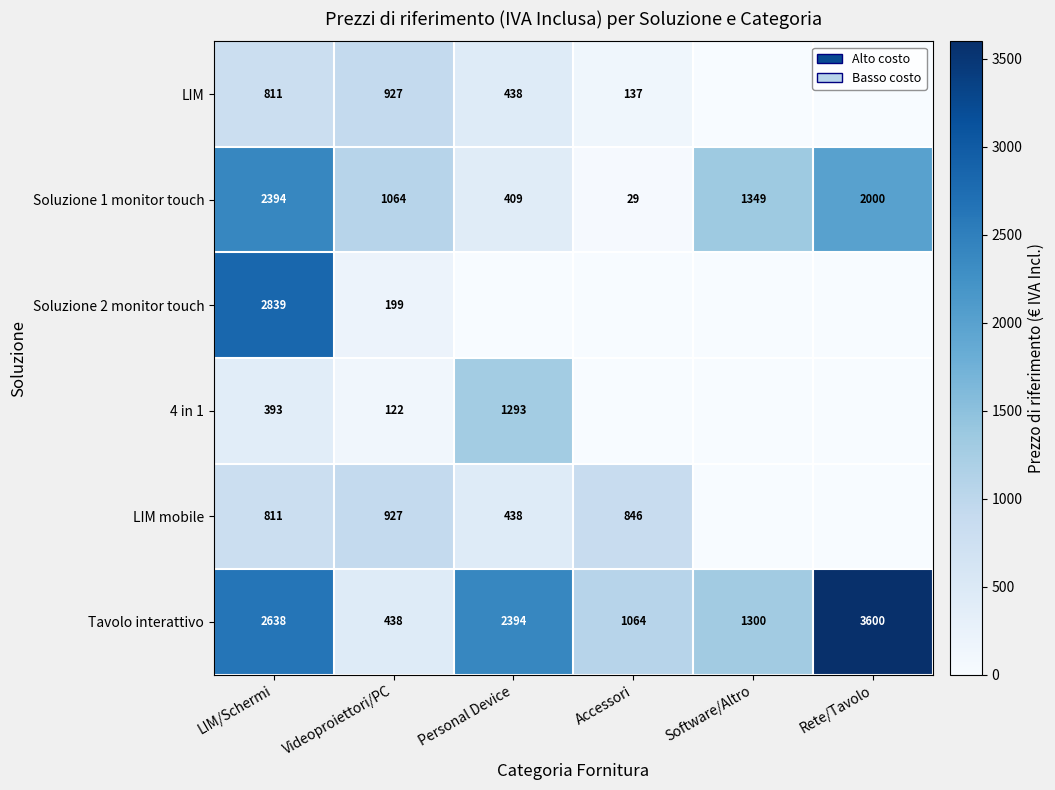

What is the approximate value of Soluzione 1 monitor touch at Accessori?

29